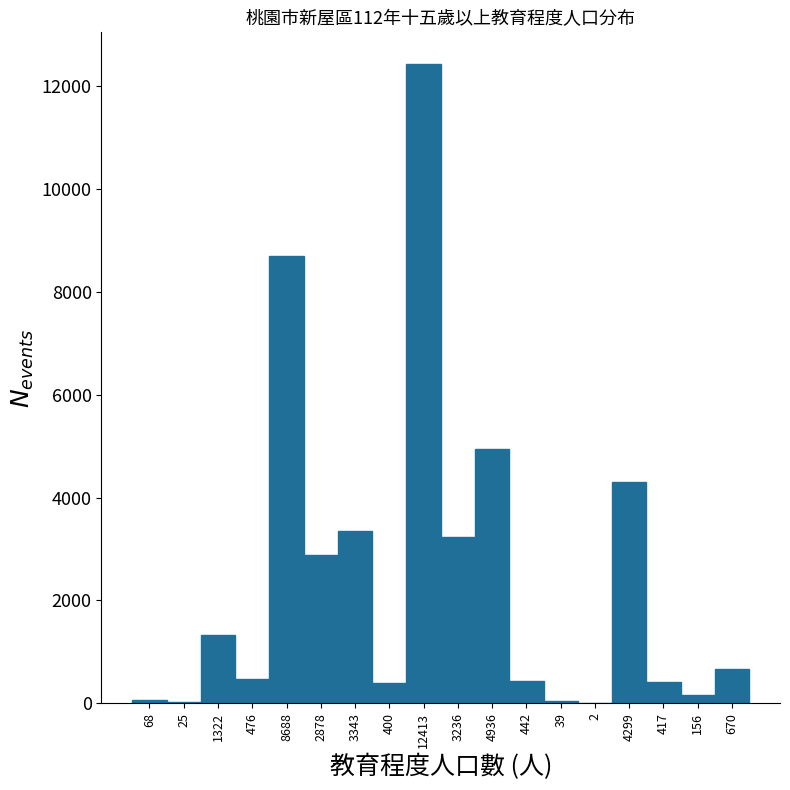

What is the sum of all values?

43810